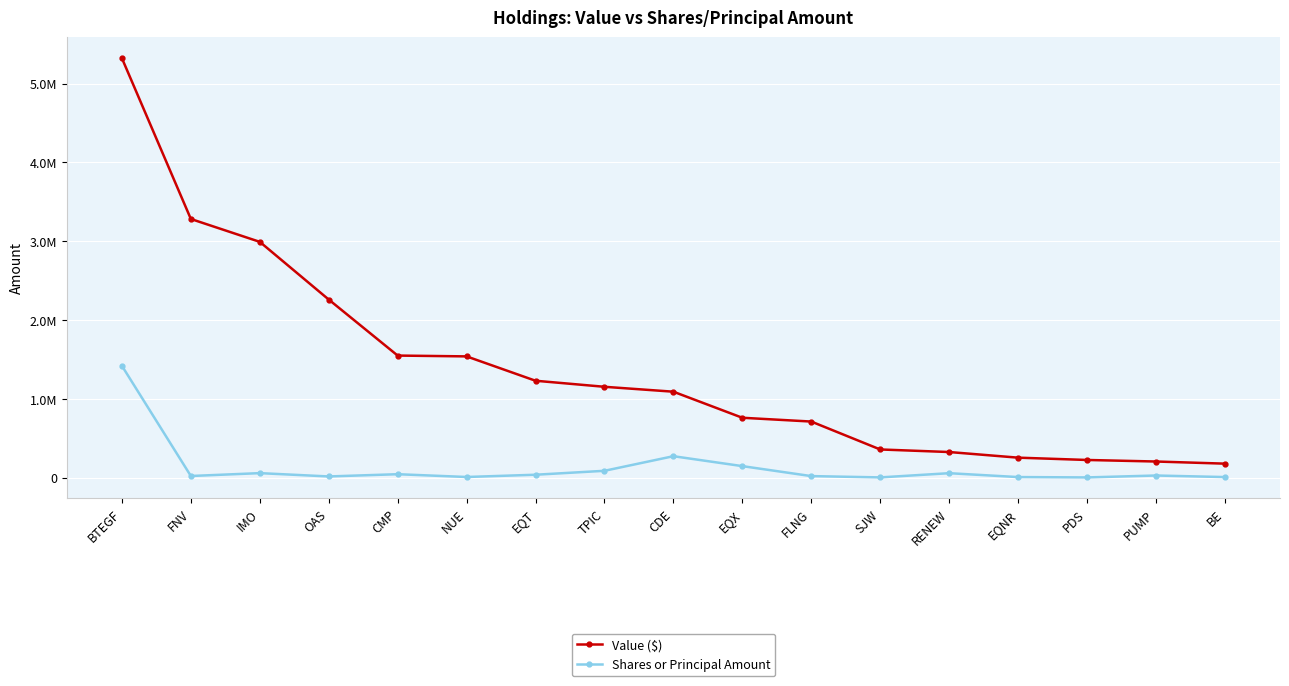

What is the value of the Value ($) point at the 3rd from the left?

2992832